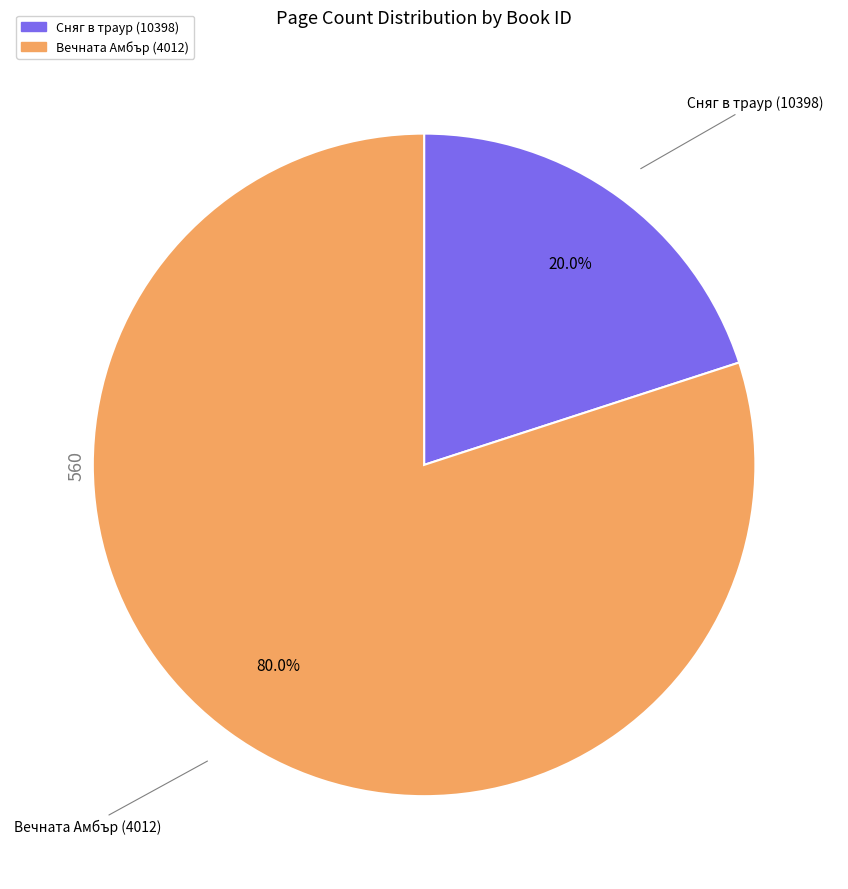

Which category has the smallest portion of the pie?

Сняг в траур (10398)